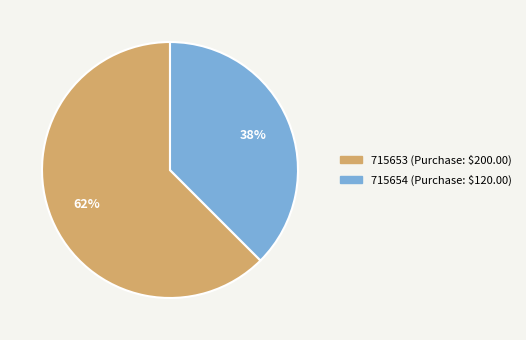

To the nearest percent, what is the average slice percentage?

50%